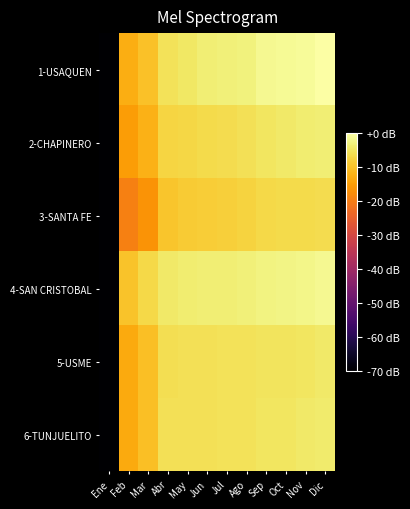

What is the difference between the highest and lowest values at Feb?

9.9